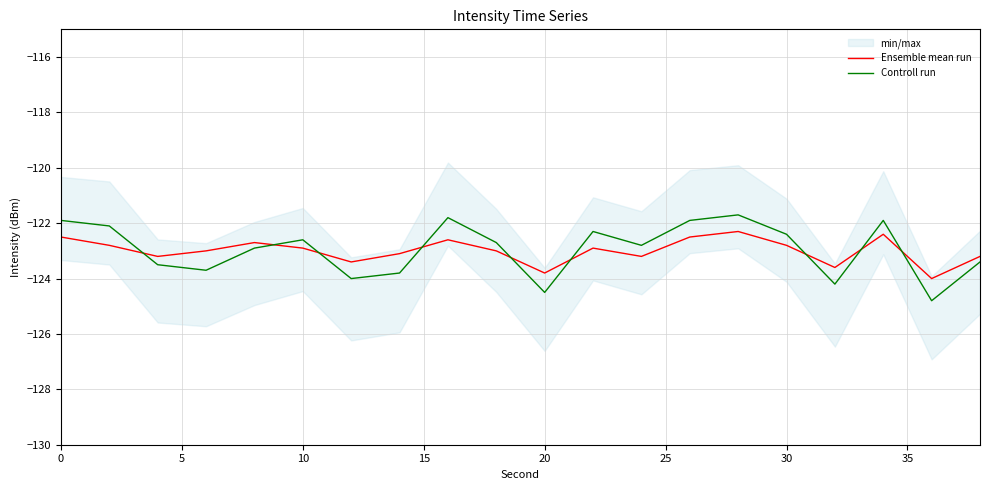

The Controll run series shows -216.6 at 10. True or false?

False